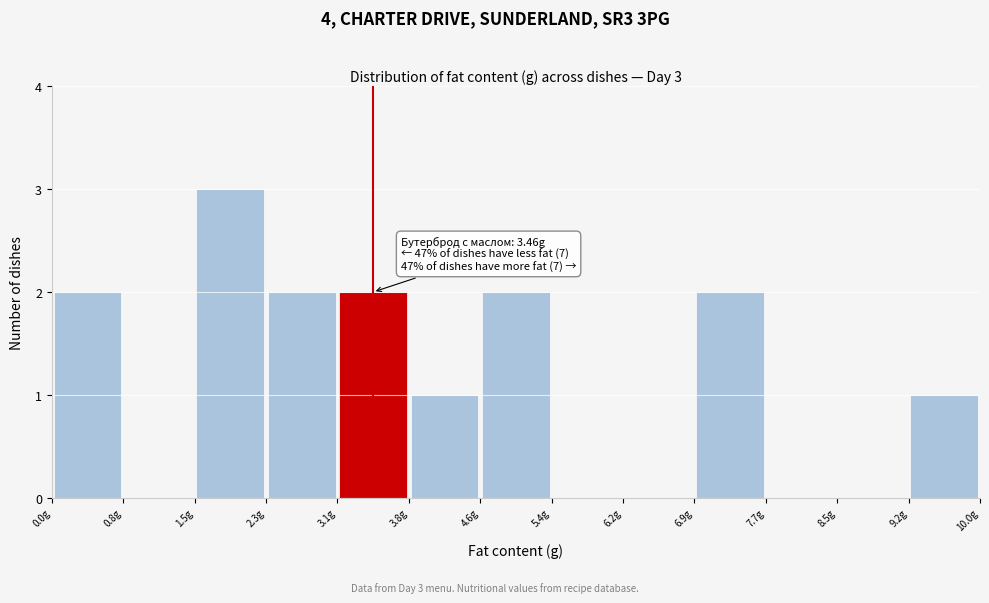

Over which range of the x-axis is the bar tallest?

1.5 to 2.3